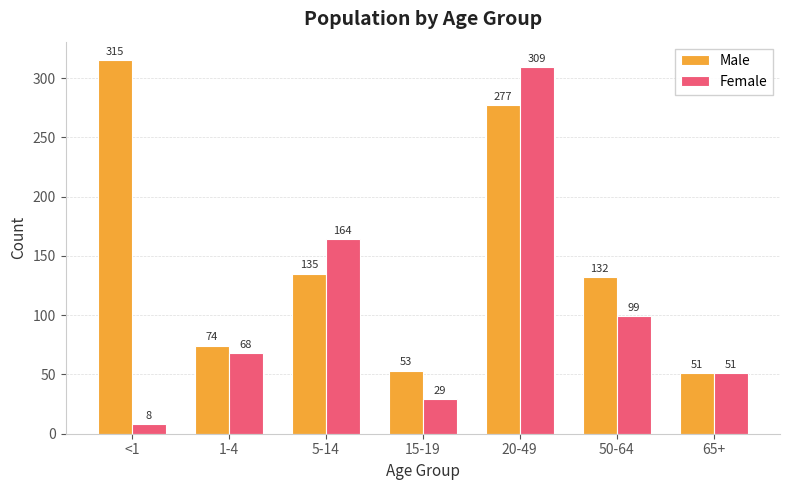

How many bars are there in each group?

2